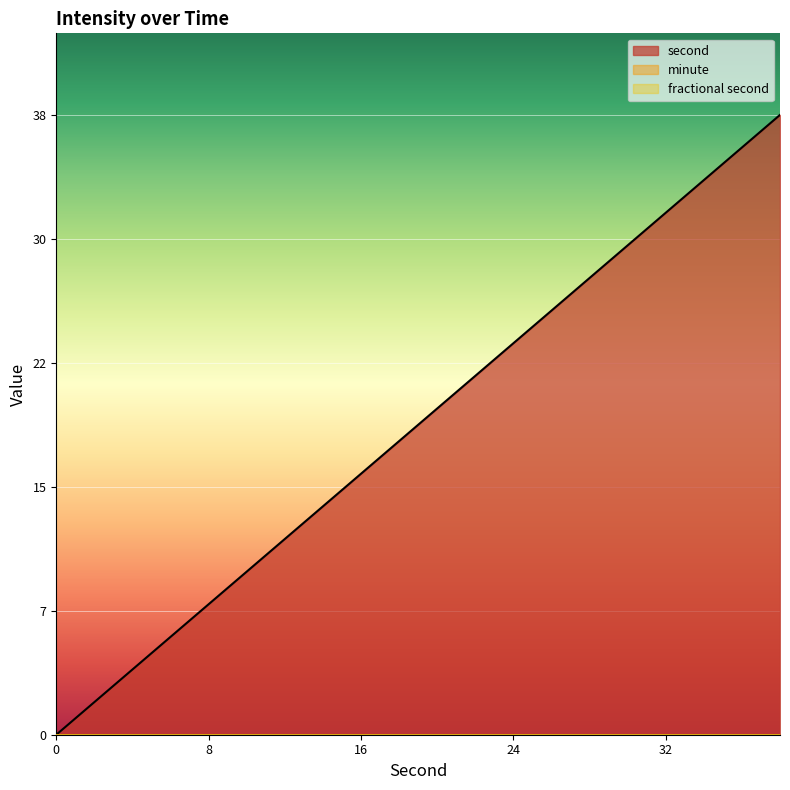

What is the spread (max minus min) of values at 34?

34